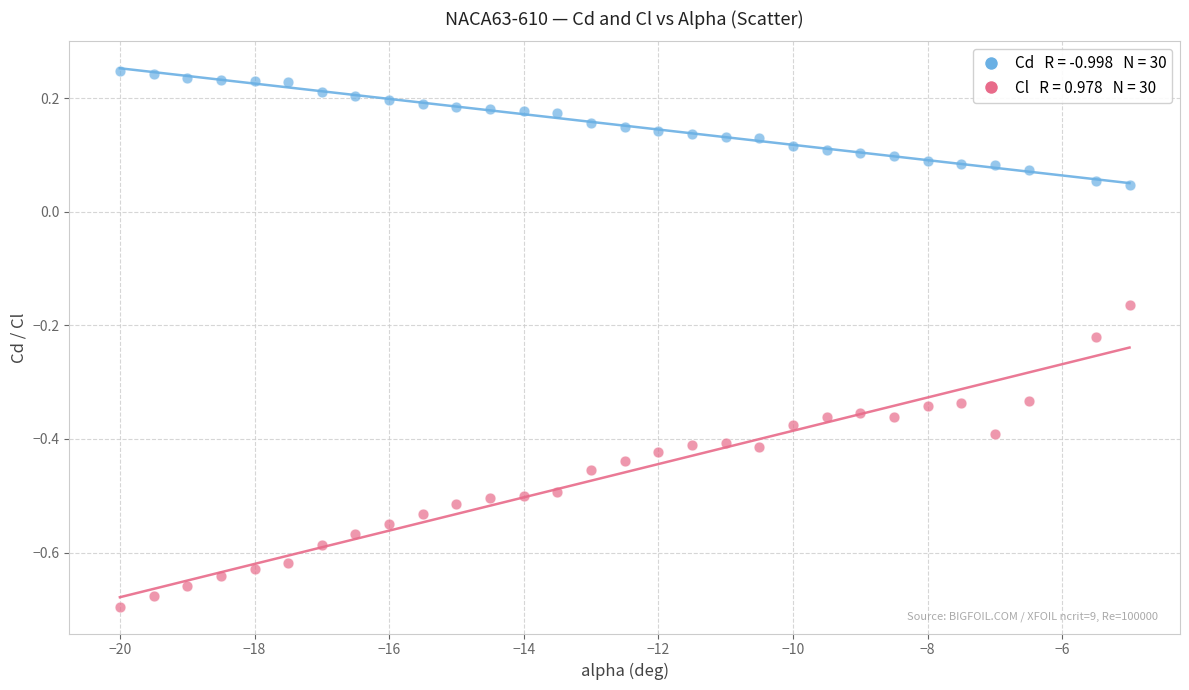

Across all data points, what is the range of X values (max minus min)?

15.0